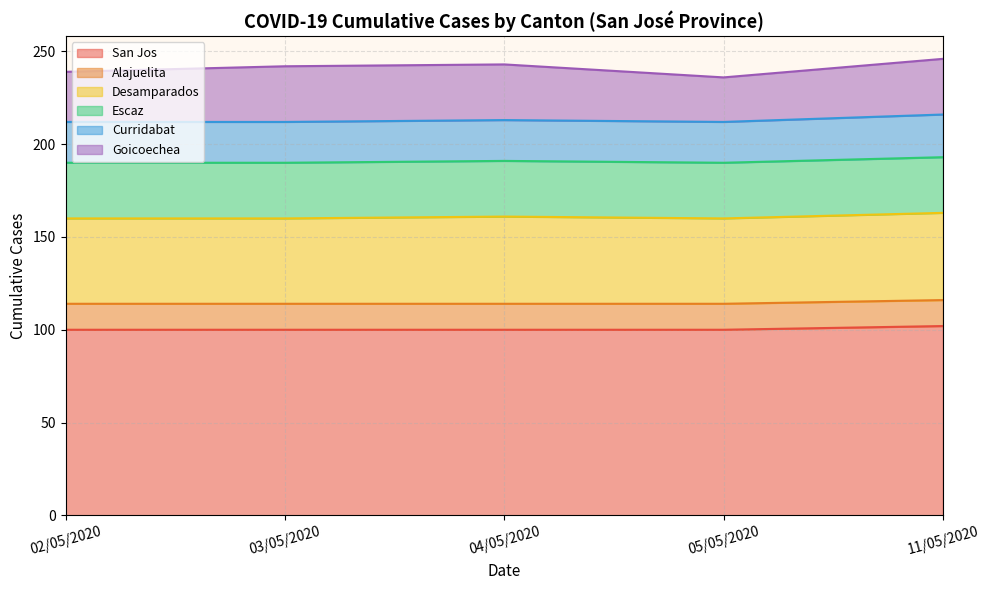

What is the spread (max minus min) of values at 02/05/2020?

86